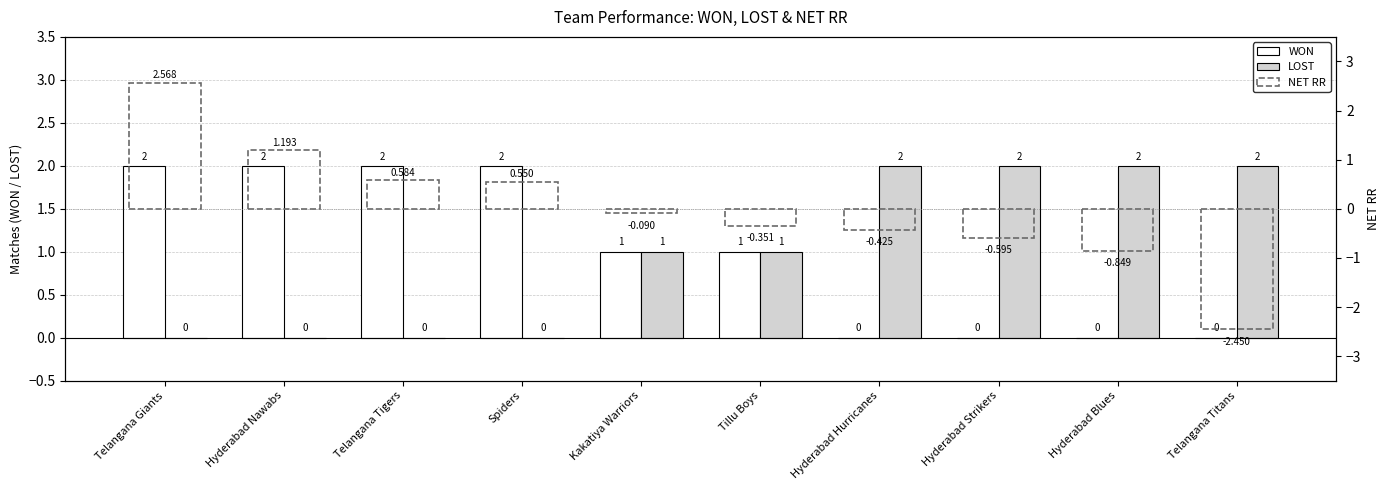

Which category has the lowest value across all series?

Telangana Titans